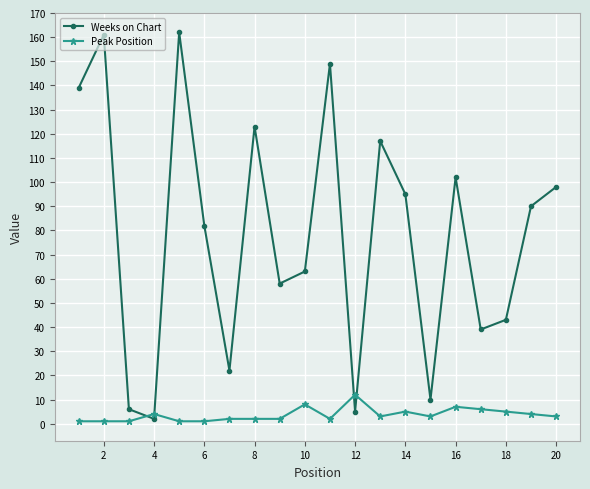

What is the sum of all Peak Position values?

73